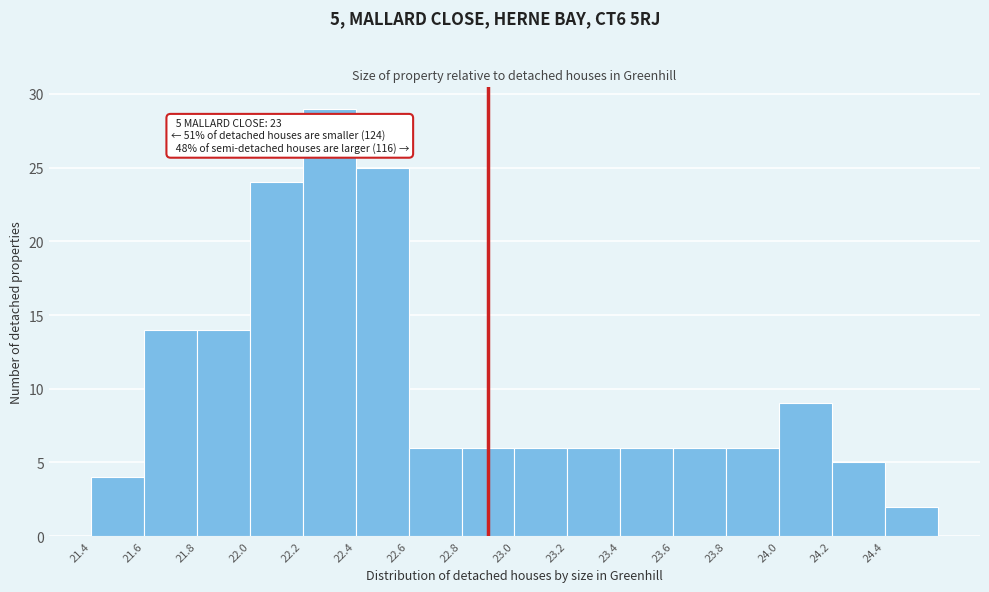

Over which range of the x-axis is the bar tallest?

22.2 to 22.4